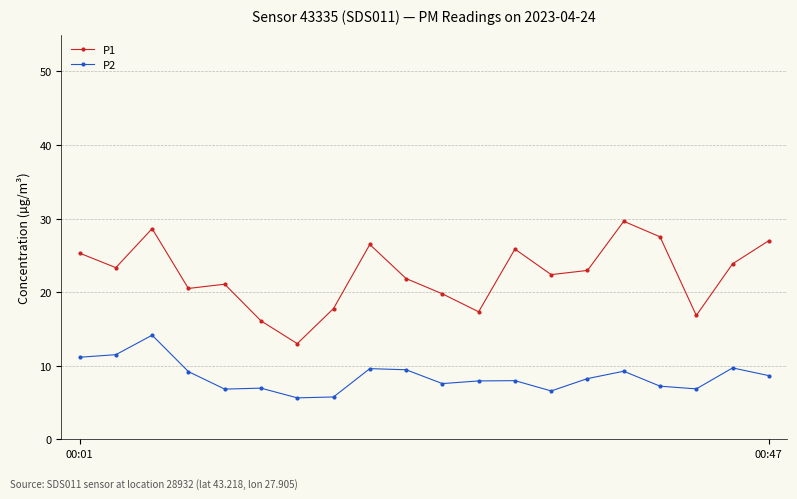

True or false: P2 and P1 intersect in this chart.

False